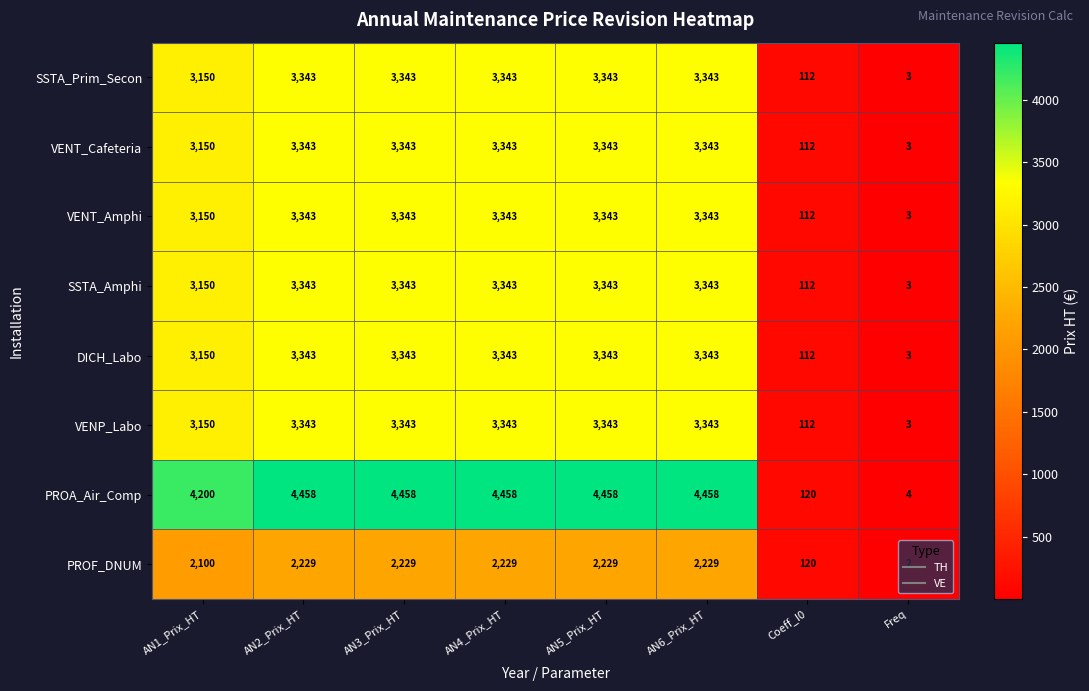

What is the sum of the PROA_Air_Comp values at AN4_Prix_HT and Freq?

4462